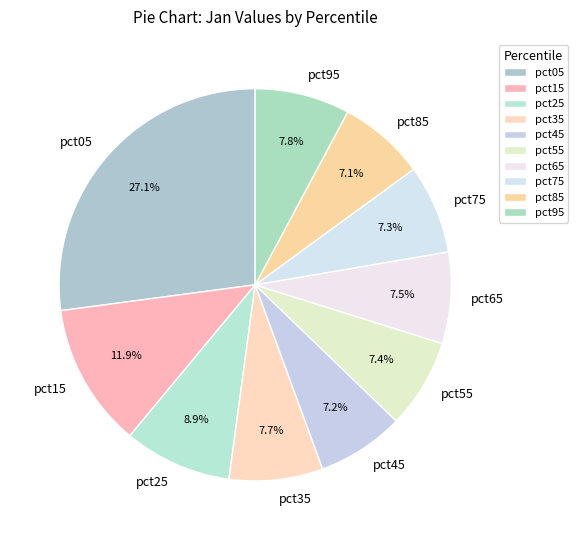

To the nearest percent, what percentage of the pie is pct55?

7%